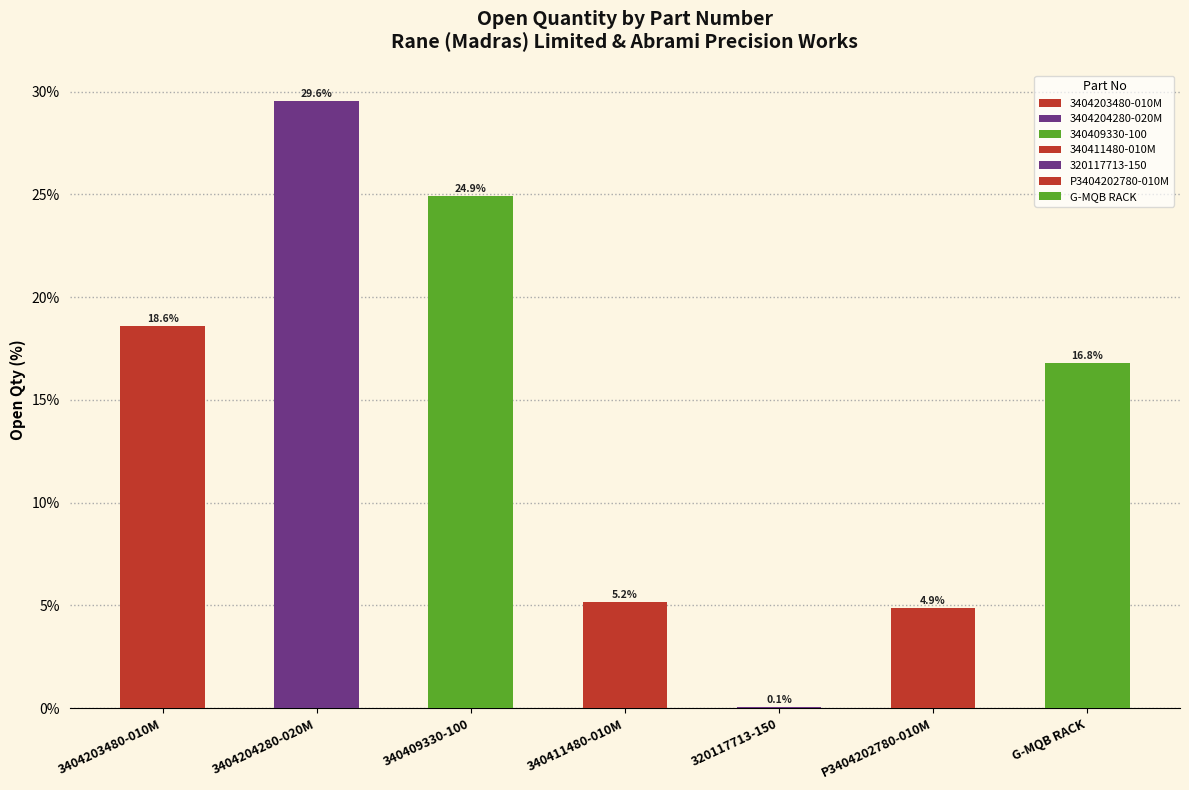

What is the maximum value shown in the chart?

29.6